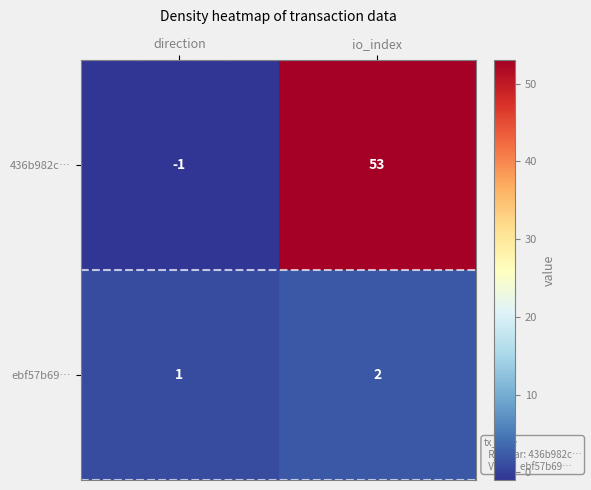

Which series has the widest spread of values?

436b982c…